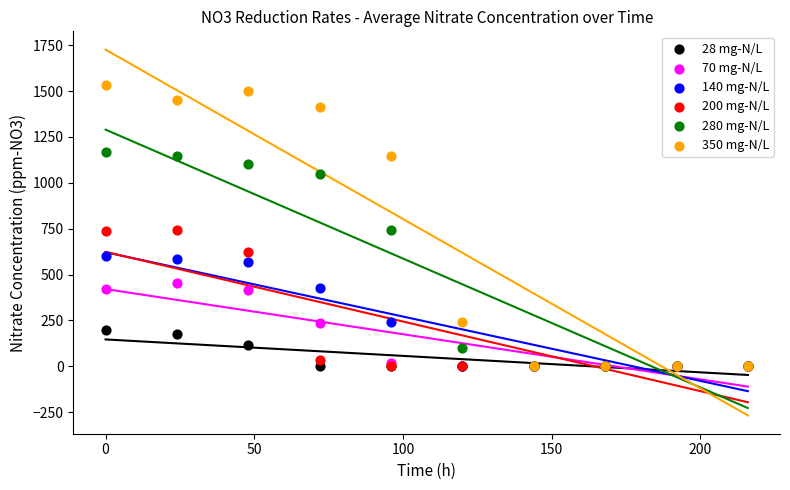

What are all the series names shown in the legend?

28 mg-N/L, 70 mg-N/L, 140 mg-N/L, 200 mg-N/L, 280 mg-N/L, 350 mg-N/L